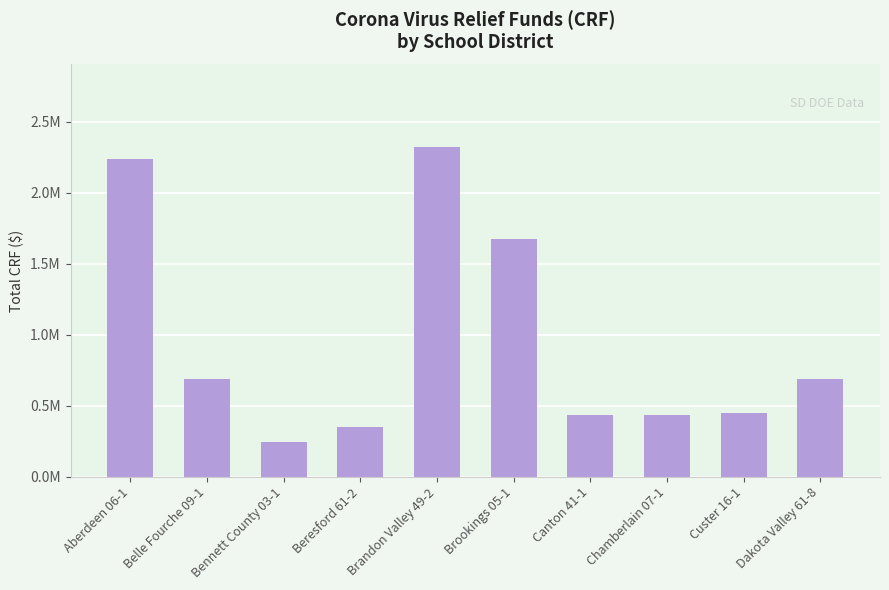

Does the chart contain any negative values?

No